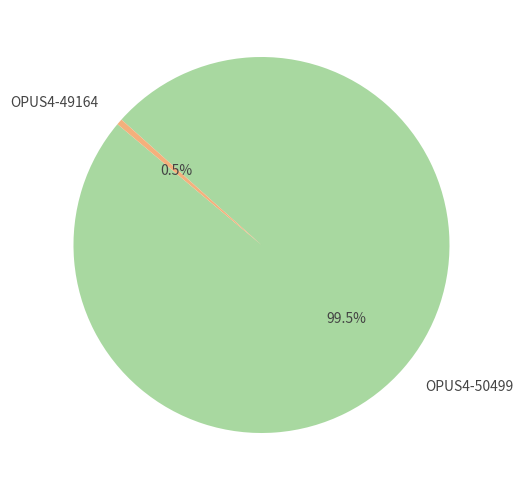

Which has a higher value, OPUS4-49164 or OPUS4-50499?

OPUS4-50499